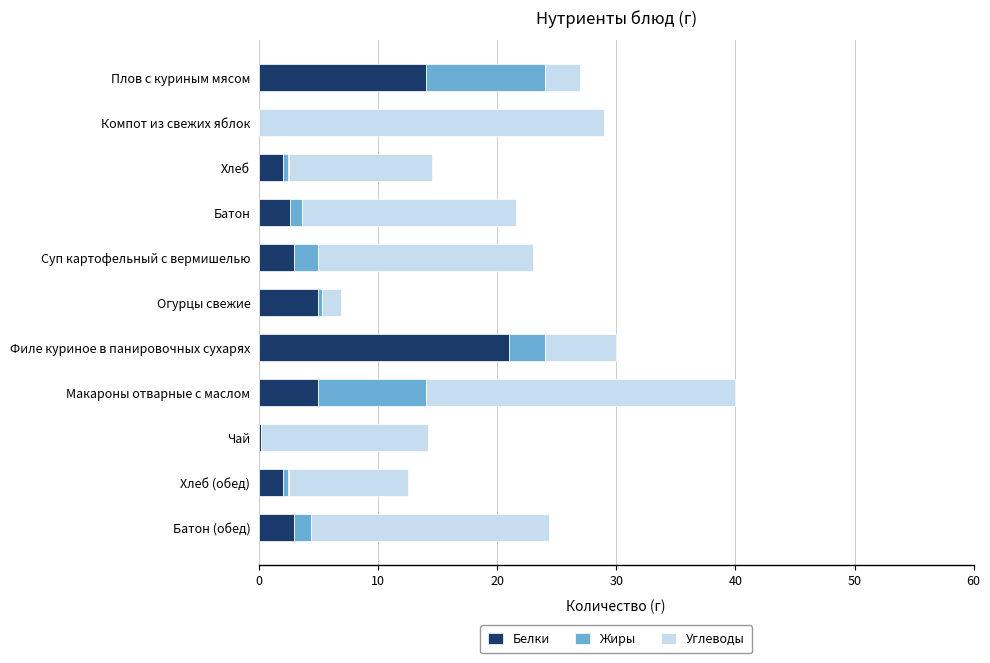

At which category is the sum across all series the highest?

Макароны отварные с маслом